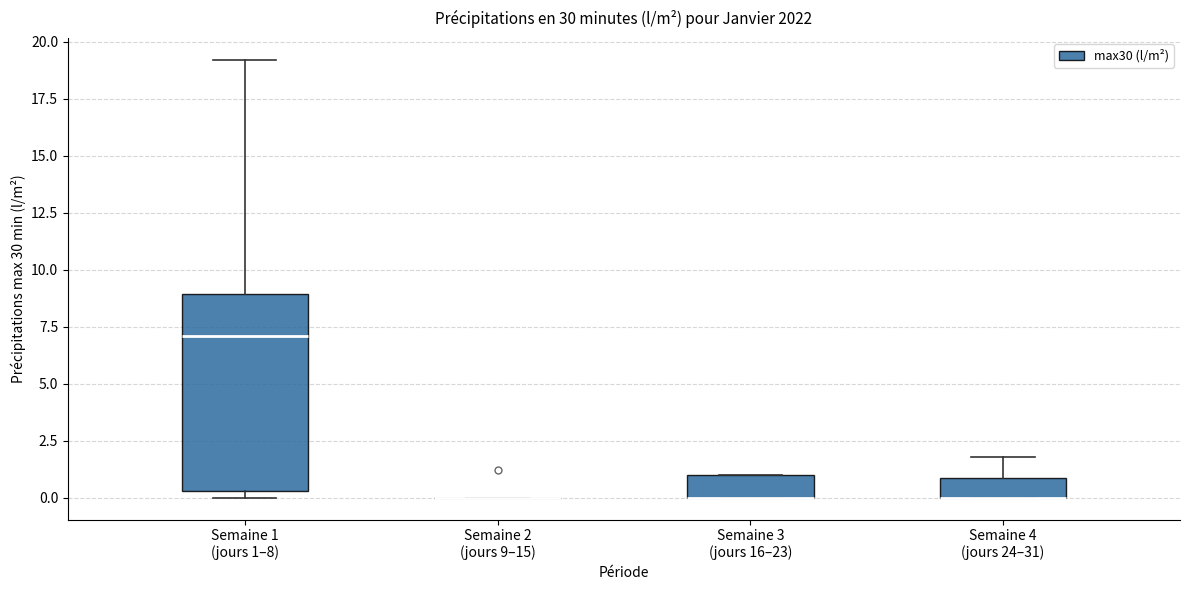

Reading left to right, transcribe this box plot: for each box, give where its median line is, the range the box spans, and where its two whiskers end, as read against the y-axis. The values are not printed on the chart, so give them approximately, as read against the axis.

Semaine 1 (jours 1–8): median 7.0, box 0.5 to 9.0, whiskers 0.0 to 19.0
Semaine 2 (jours 9–15): box collapsed to a line at 0.0, whiskers 0.0 to 0.0
Semaine 3 (jours 16–23): median 0.0 (drawn on the box's lower edge), box 0.0 to 1.0, whiskers 0.0 to 1.0
Semaine 4 (jours 24–31): median 0.0 (drawn on the box's lower edge), box 0.0 to 1.0, whiskers 0.0 to 2.0